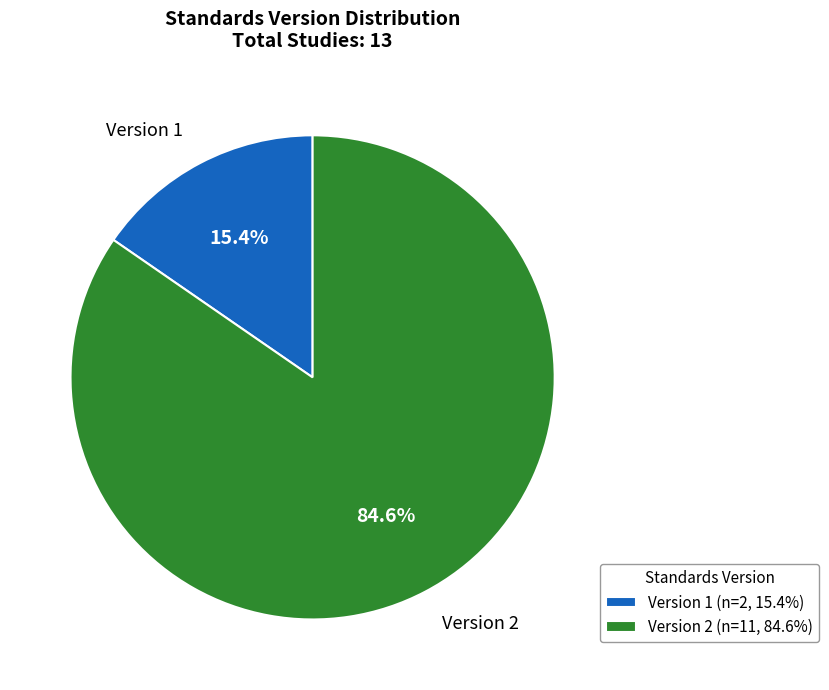

Which slice is the smallest?

Version 1